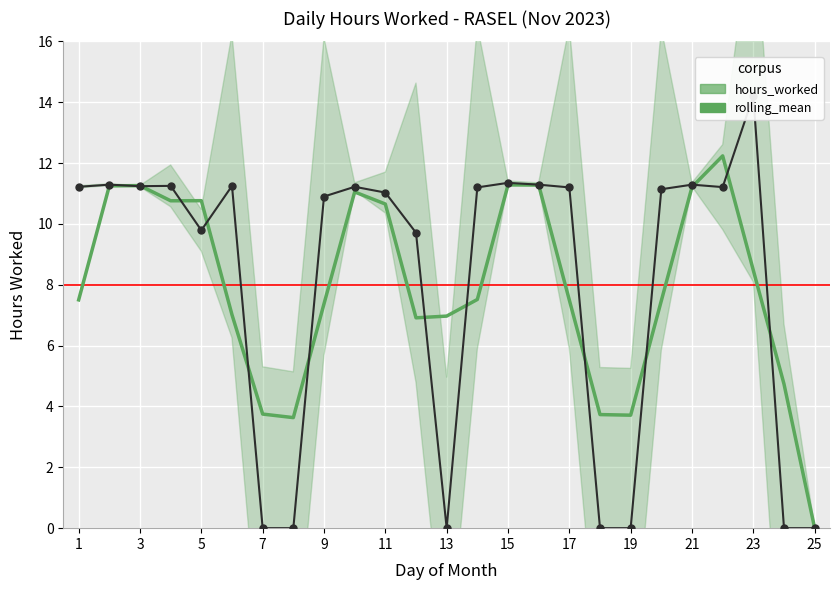

In rolling_mean, how many points are higher than both neighbors (excluding endpoints)?

5